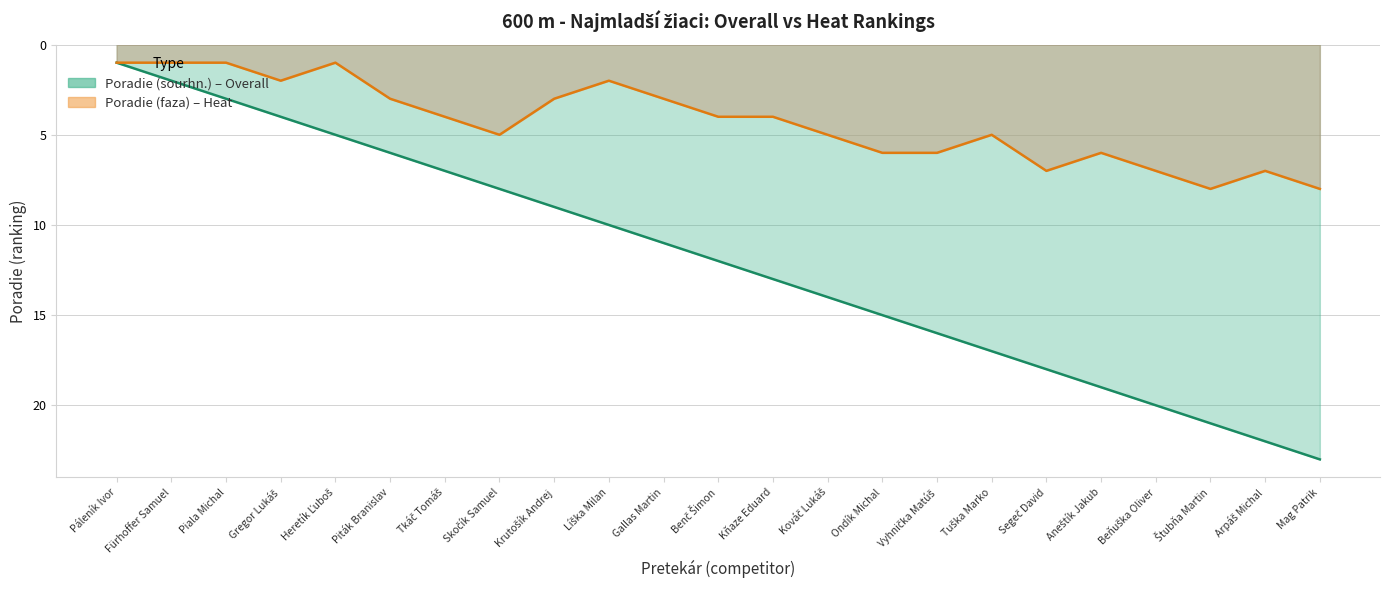

What is the greatest value displayed?

23